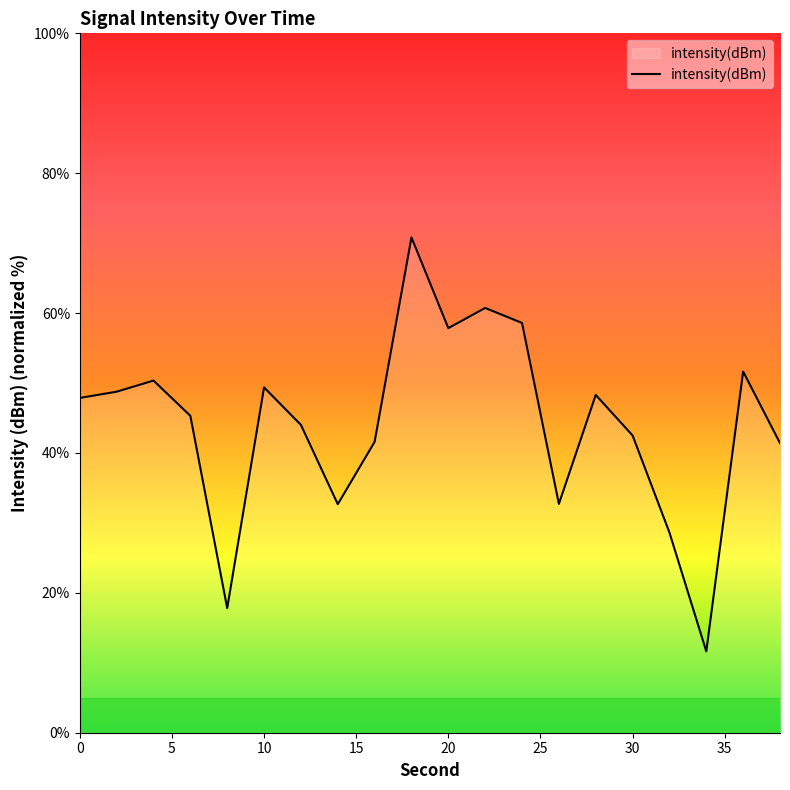

What is the difference between the maximum and minimum values?

59.2